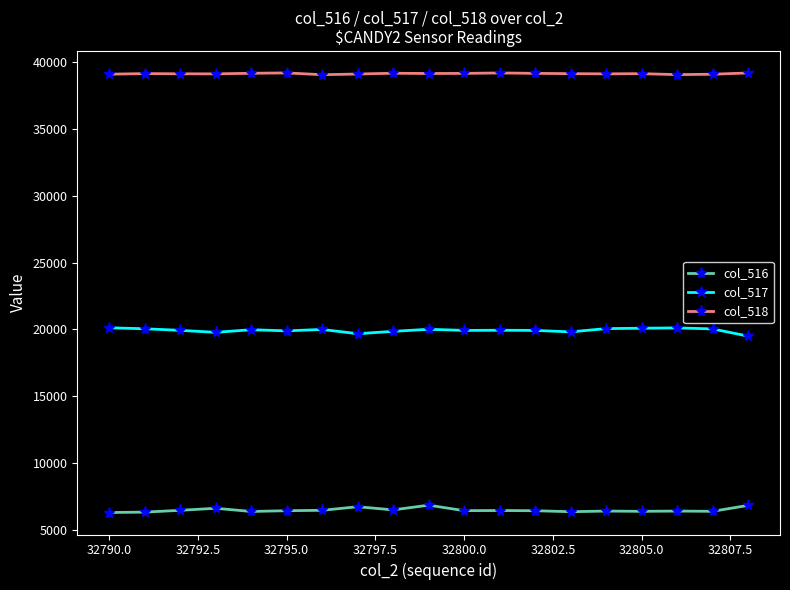

What is the lowest value of the col_517 series?

19503